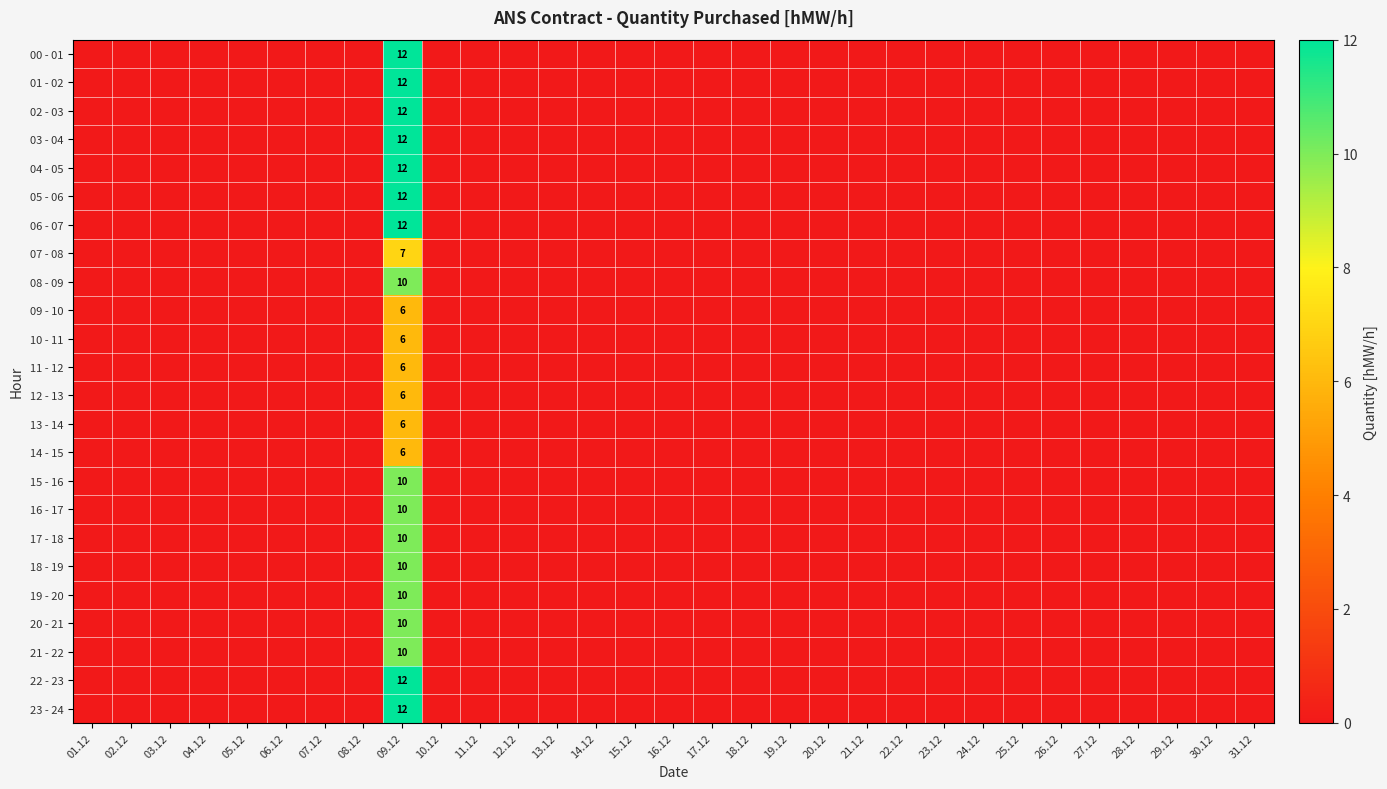

Count the number of categories in the chart.

31